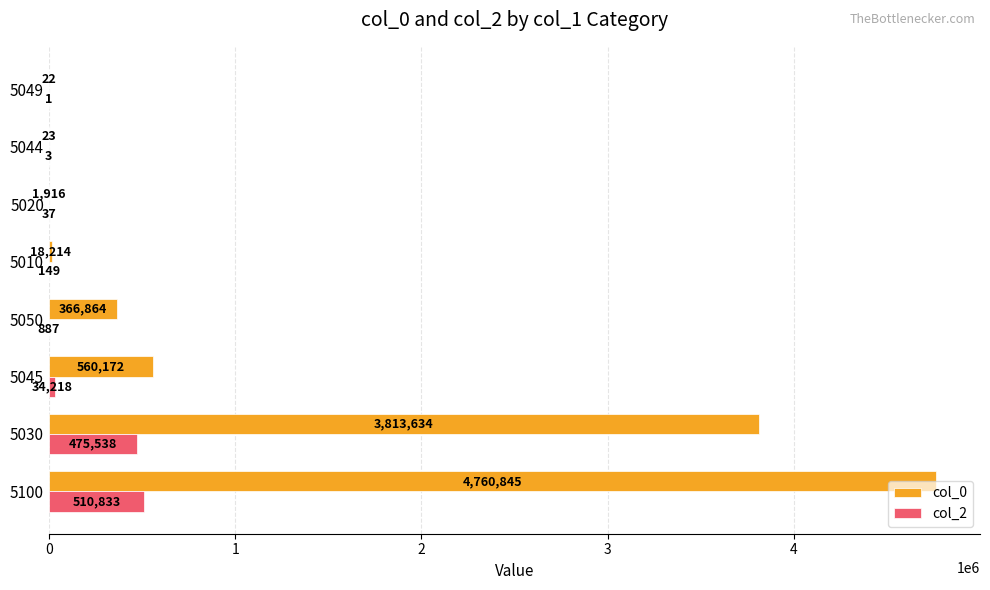

What is the sum of all col_2 values?

1021666